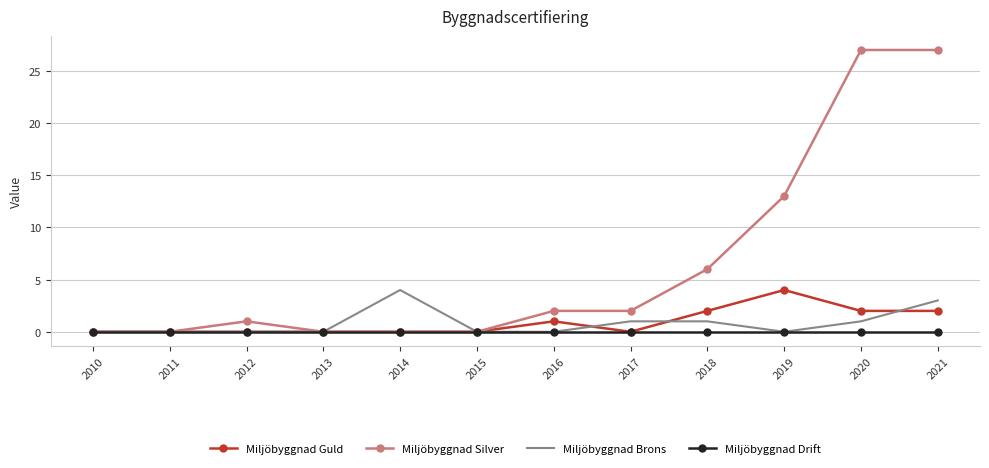

What is the sum of all Miljöbyggnad Guld values?

11